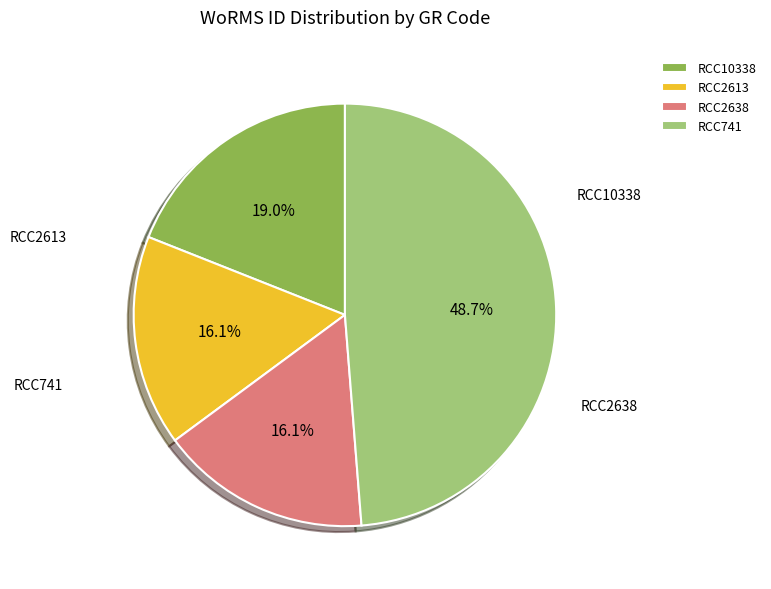

To the nearest percent, what is the average slice percentage?

25%